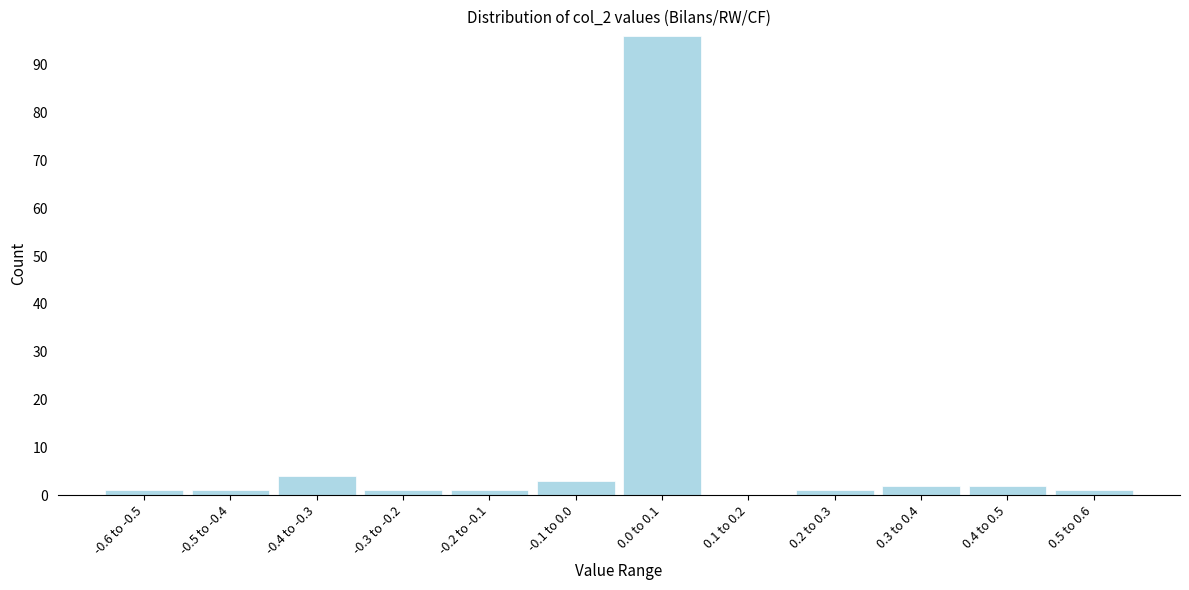

Reading left to right, list all the values displayed in this chart.

-0.6 to -0.5=1	-0.5 to -0.4=1	-0.4 to -0.3=4	-0.3 to -0.2=1	-0.2 to -0.1=1	-0.1 to 0.0=3	0.0 to 0.1=96	0.1 to 0.2=0	0.2 to 0.3=1	0.3 to 0.4=2	0.4 to 0.5=2	0.5 to 0.6=1